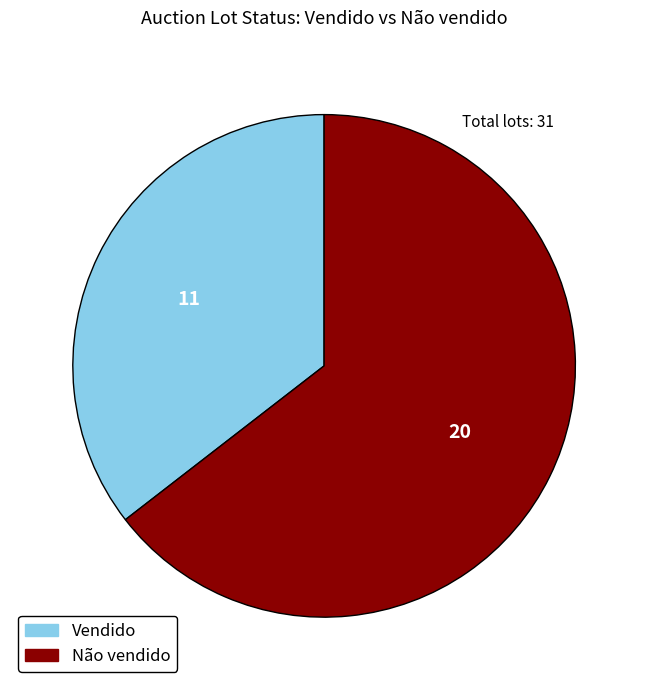

Is Não vendido the majority of the pie?

Yes